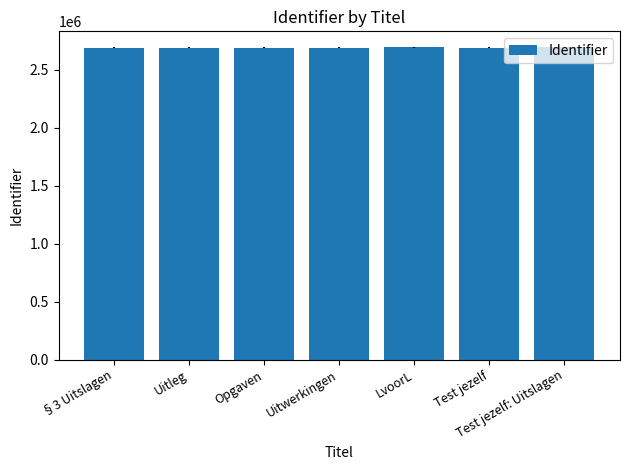

What is the label of the 6th bar from the right?

Uitleg